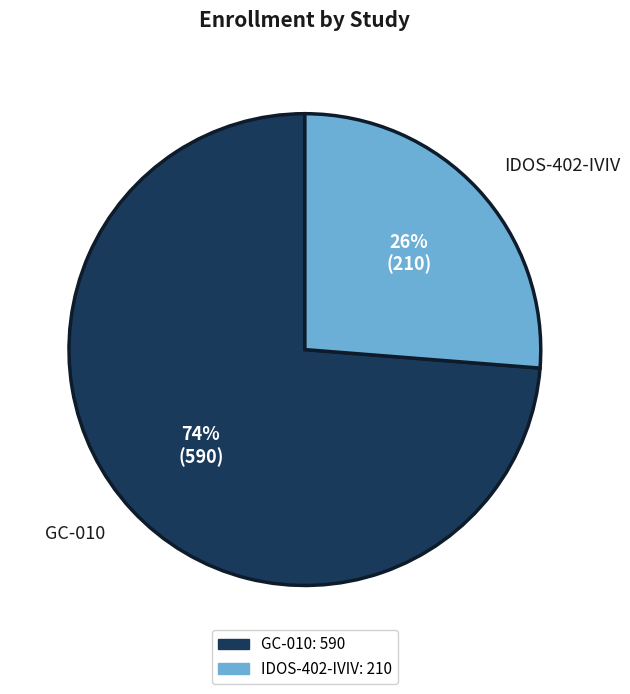

To the nearest percent, what is the combined percentage of GC-010 and IDOS-402-IVIV?

100%